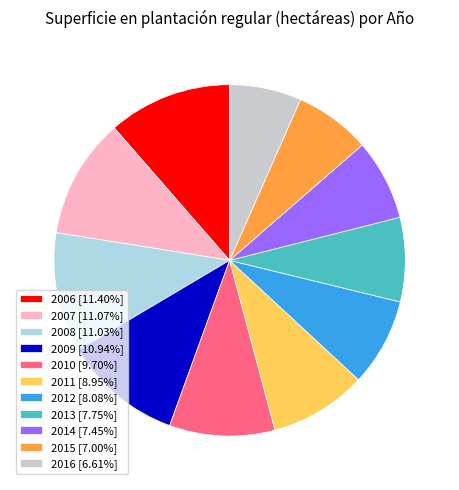

How many slices are in this pie chart?

11